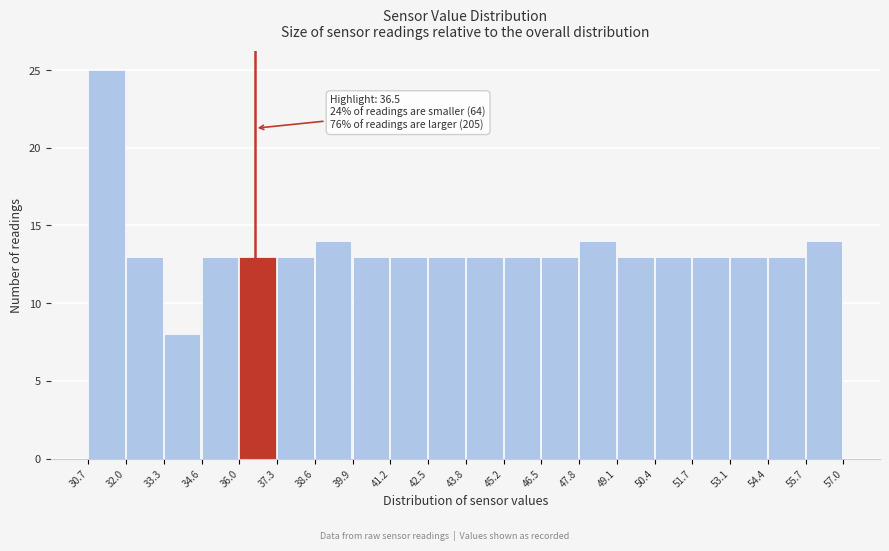

Over which range of the x-axis is the bar tallest?

30.7 to 32.0